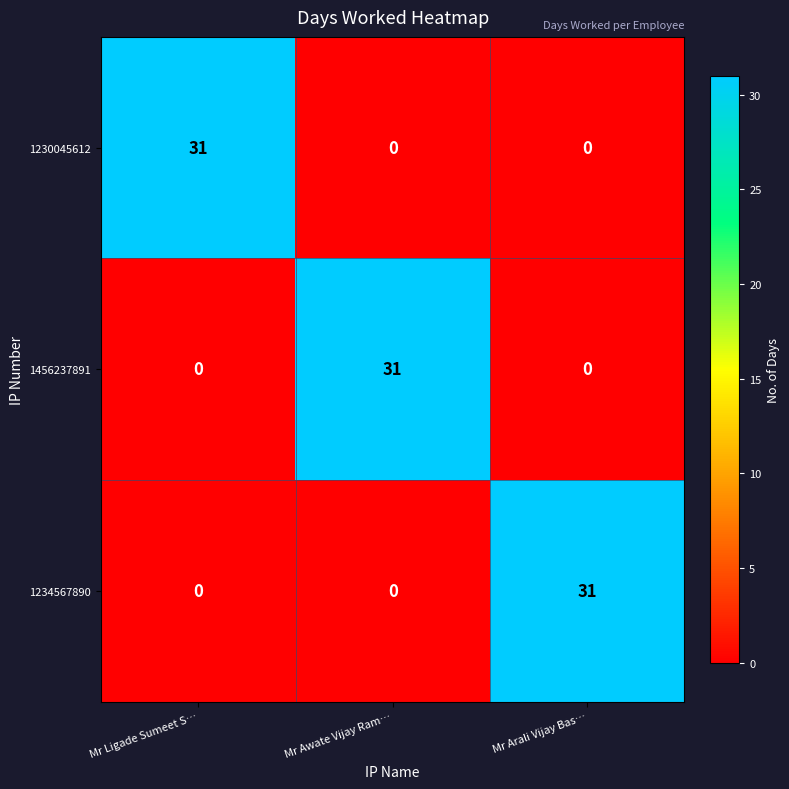

What is the difference between the highest and lowest values at Mr Arali Vijay Bas…?

31